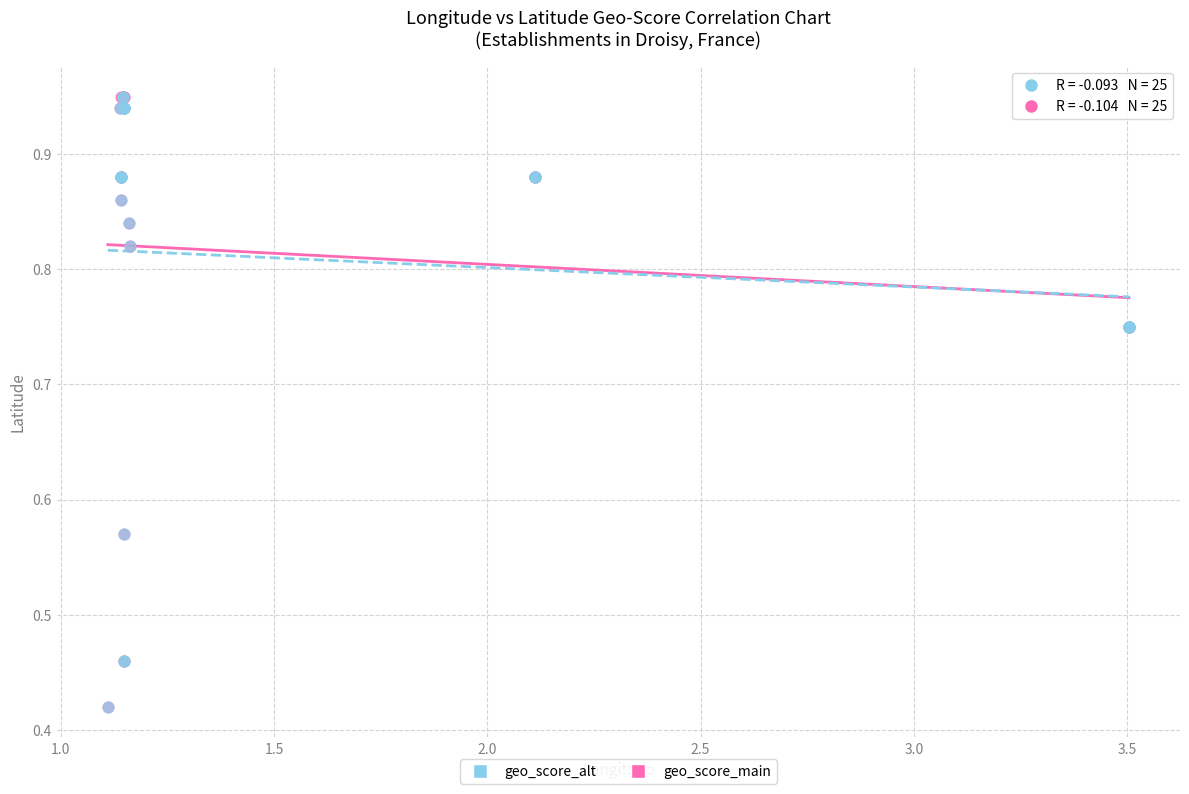

What are all the series names shown in the legend?

geo_score_alt, geo_score_main